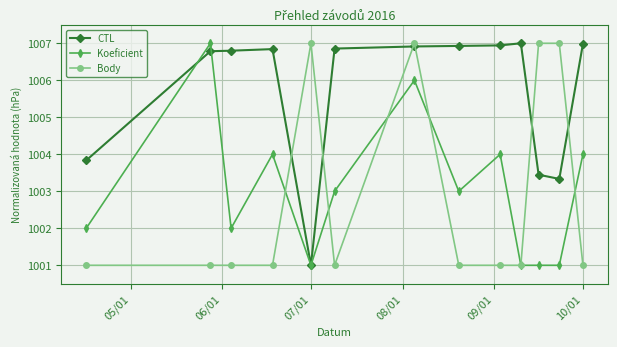

What is the maximum value shown in the chart?

1007.0